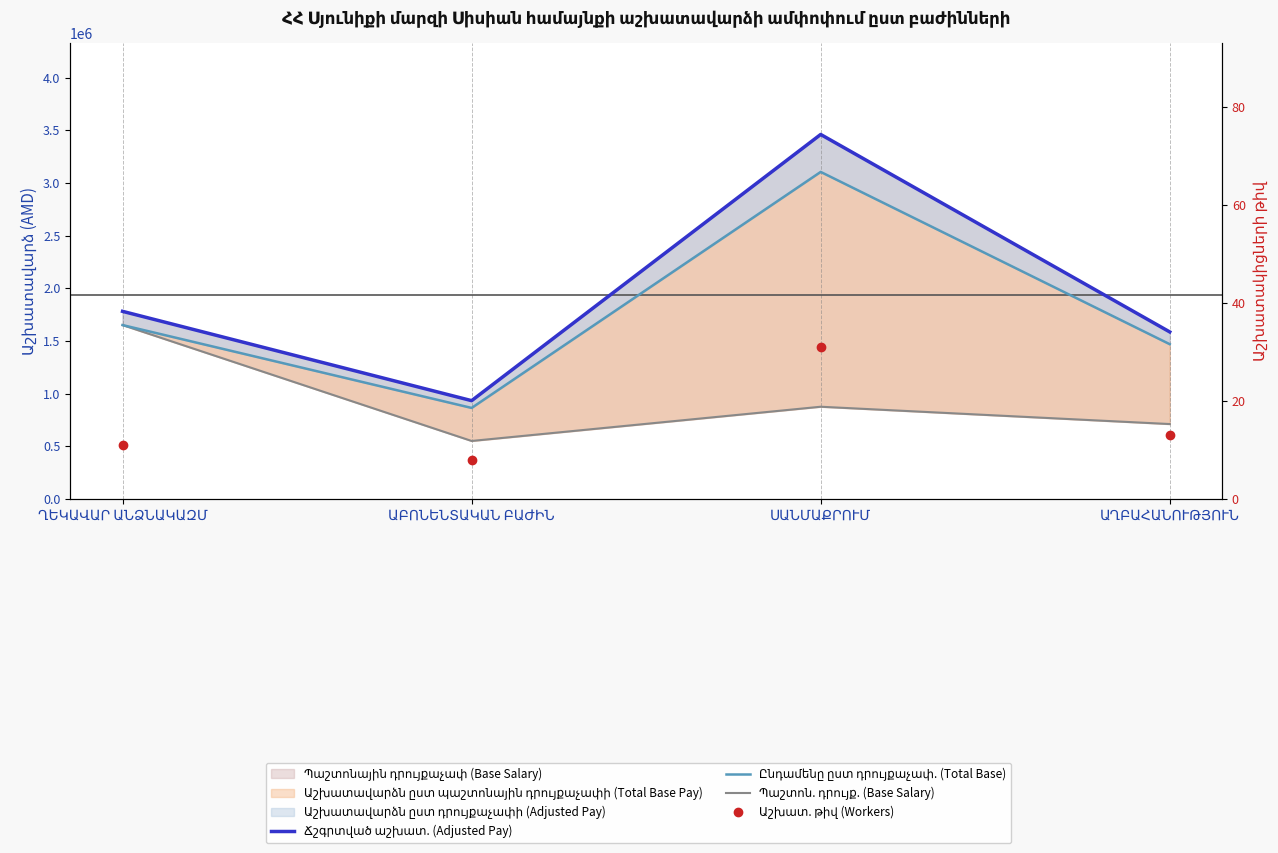

Reading right to left, what are all the values shown in this chart?

Ճշգրտված աշխատ. (Adjusted Pay): ԱՂԲԱՀԱՆՈՒԹՅՈՒՆ=1585000	ՍԱՆՄԱՔՐՈՒՄ=3459400	ԱԲՈՆԵՆՏԱԿԱՆ ԲԱԺԻՆ=932600	ՂԵԿԱՎԱՐ ԱՆՁՆԱԿԱԶՄ=1780400
Ընդամենը ըստ դրույքաչափ. (Total Base): ԱՂԲԱՀԱՆՈՒԹՅՈՒՆ=1468500	ՍԱՆՄԱՔՐՈՒՄ=3103808	ԱԲՈՆԵՆՏԱԿԱՆ ԲԱԺԻՆ=863500	ՂԵԿԱՎԱՐ ԱՆՁՆԱԿԱԶՄ=1650000
Պաշտոն. դրույք. (Base Salary): ԱՂԲԱՀԱՆՈՒԹՅՈՒՆ=710500	ՍԱՆՄԱՔՐՈՒՄ=874904	ԱԲՈՆԵՆՏԱԿԱՆ ԲԱԺԻՆ=550000	ՂԵԿԱՎԱՐ ԱՆՁՆԱԿԱԶՄ=1650000
Աշխատ. թիվ (Workers): ԱՂԲԱՀԱՆՈՒԹՅՈՒՆ=13	ՍԱՆՄԱՔՐՈՒՄ=31	ԱԲՈՆԵՆՏԱԿԱՆ ԲԱԺԻՆ=8	ՂԵԿԱՎԱՐ ԱՆՁՆԱԿԱԶՄ=11